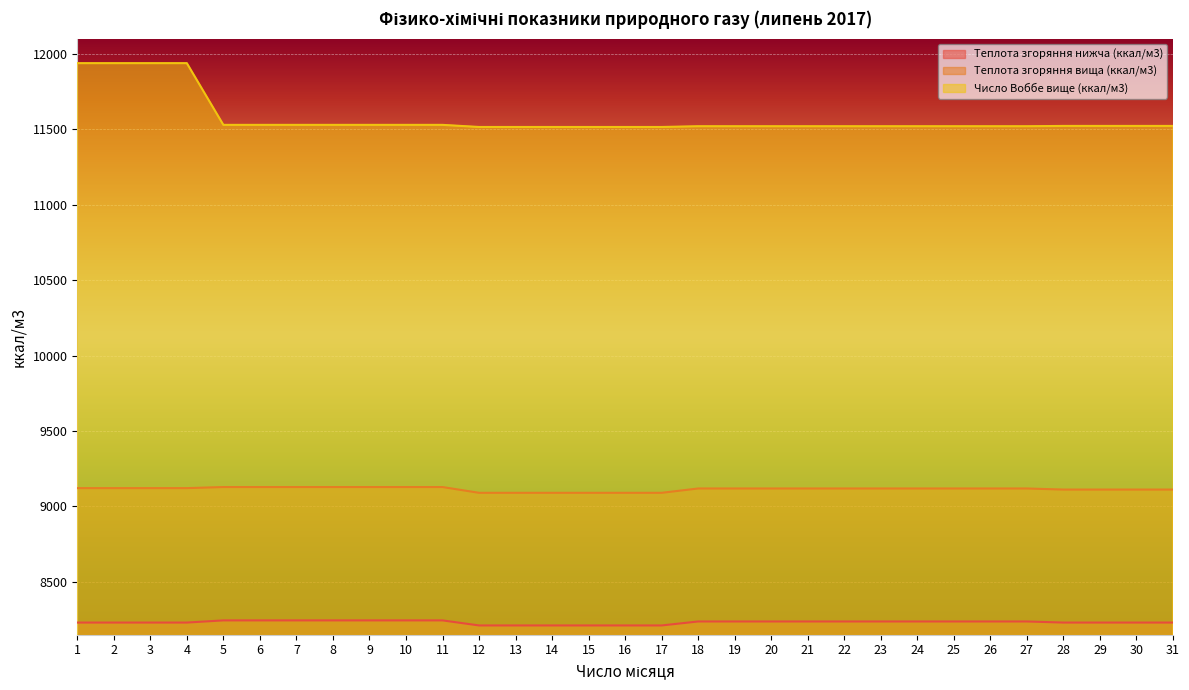

At 11, list the series in order from largest to smallest.

Число Воббе вище (ккал/м3), Теплота згоряння вища (ккал/м3), Теплота згоряння нижча (ккал/м3)